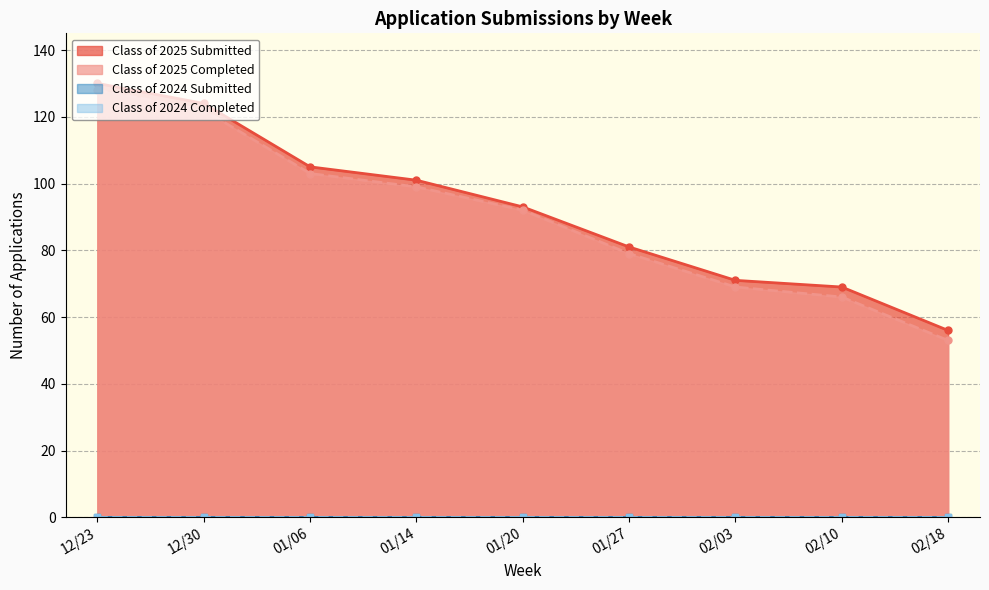

At which label is Class of 2025 Completed closest to 90?

01/20